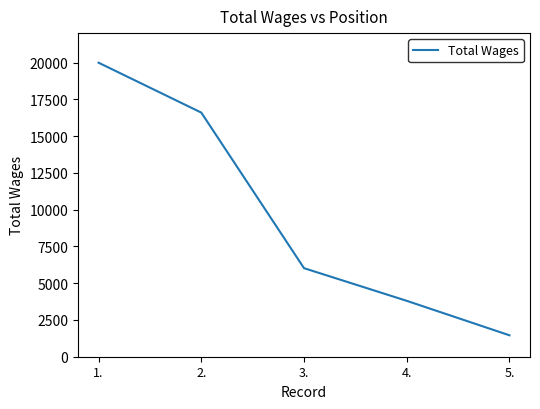

What is the average value?

9572